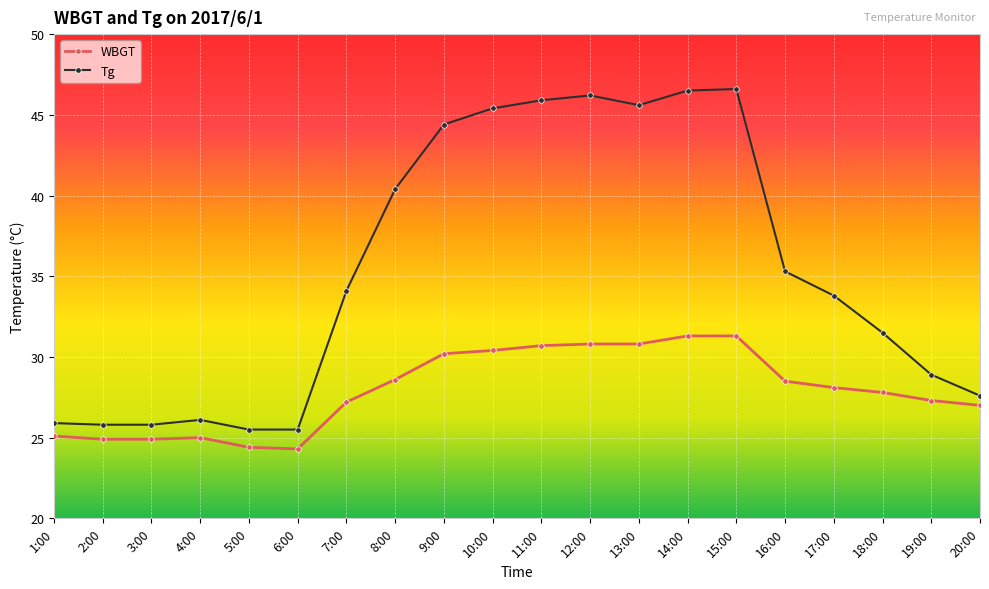

At how many categories does at least one series exceed 25?

20